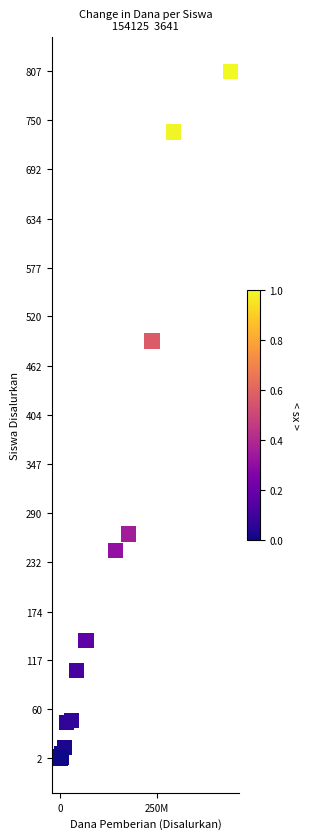

What Y value in the scatter plot is closest to 404?

491